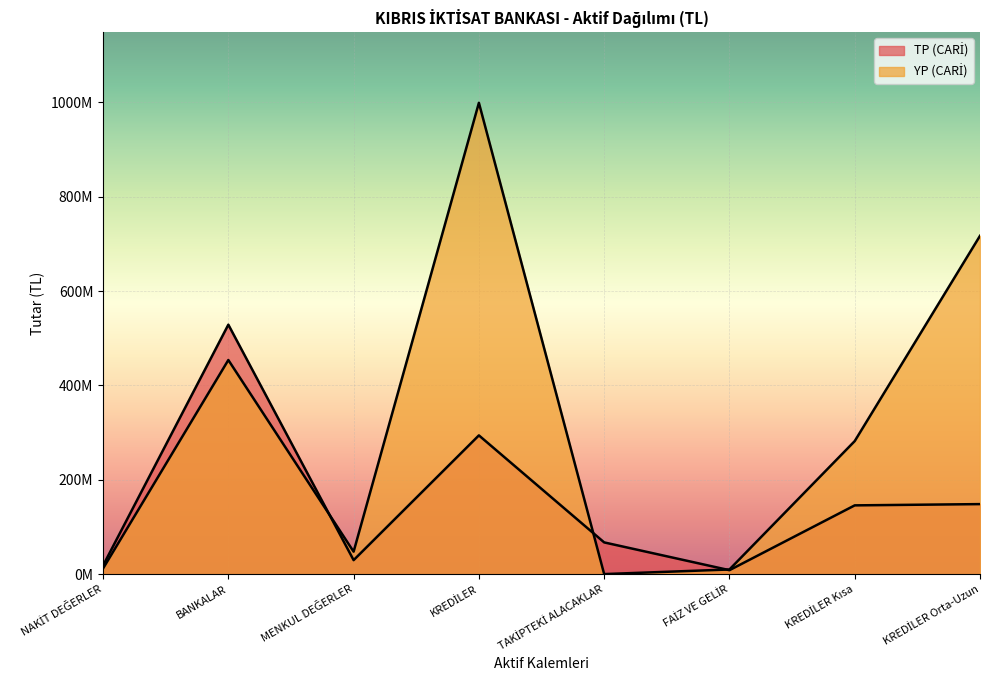

What position from the left is BANKALAR?

2